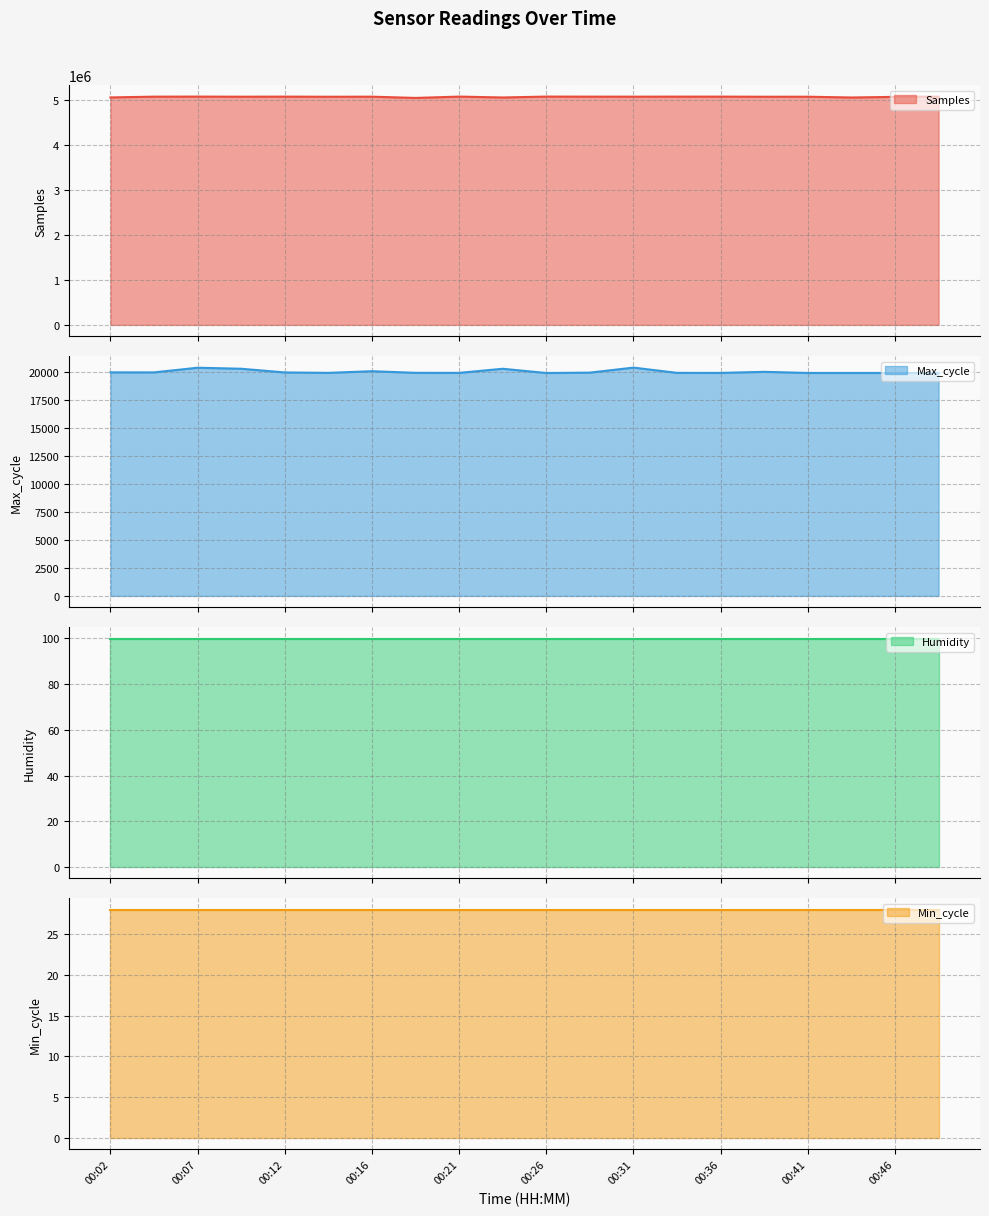

True or false: Max_cycle and Samples cross at least once.

False